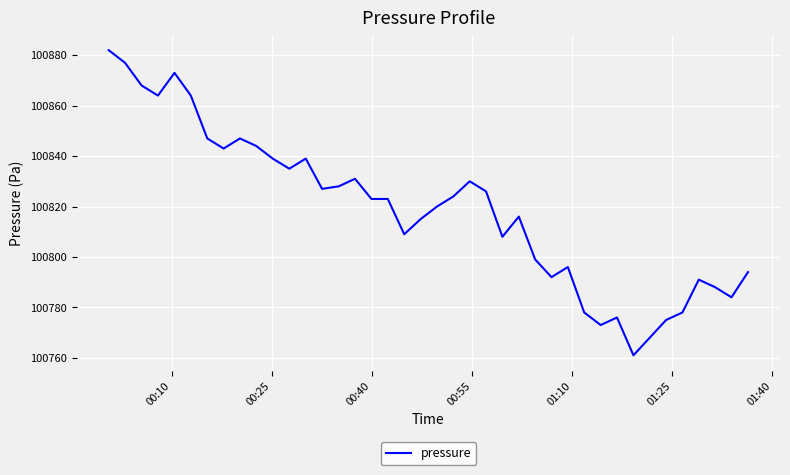

What is the smallest value displayed?

100761